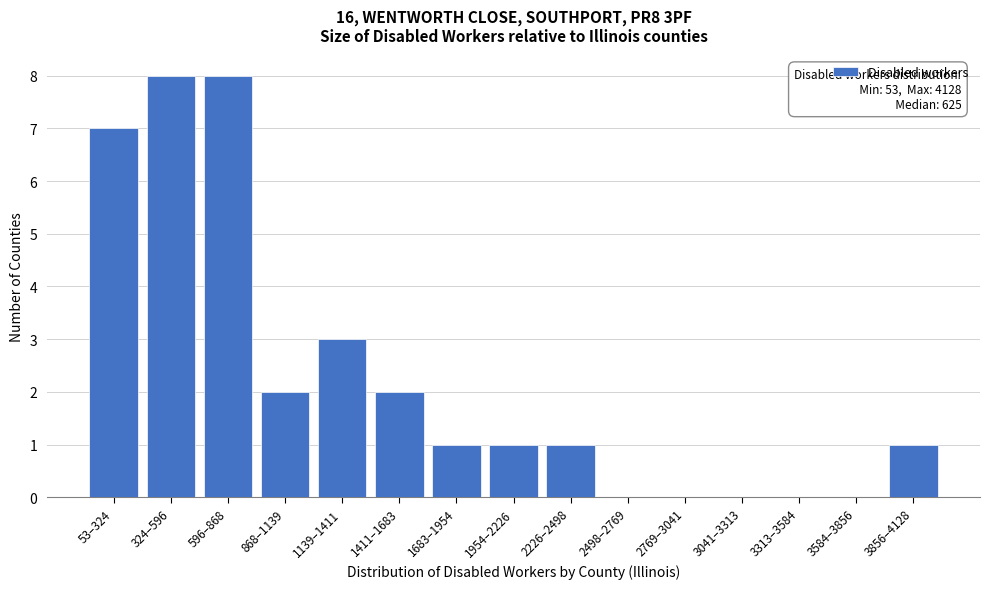

Reading left to right, list all the values displayed in this chart.

53–324=7	324–596=8	596–868=8	868–1139=2	1139–1411=3	1411–1683=2	1683–1954=1	1954–2226=1	2226–2498=1	2498–2769=0	2769–3041=0	3041–3313=0	3313–3584=0	3584–3856=0	3856–4128=1